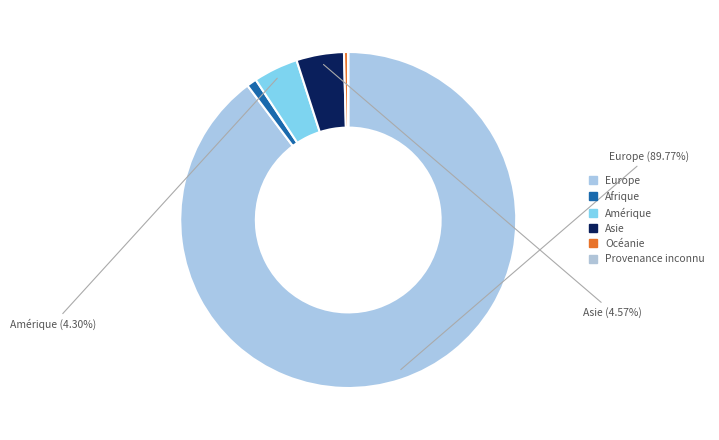

What percentage is the Asie slice, to the nearest percent?

5%